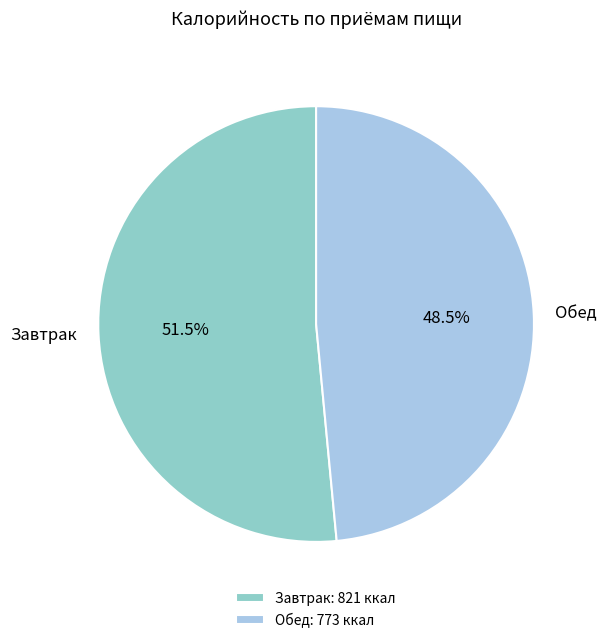

To the nearest percent, what is the difference between the largest and smallest slice percentages?

3%